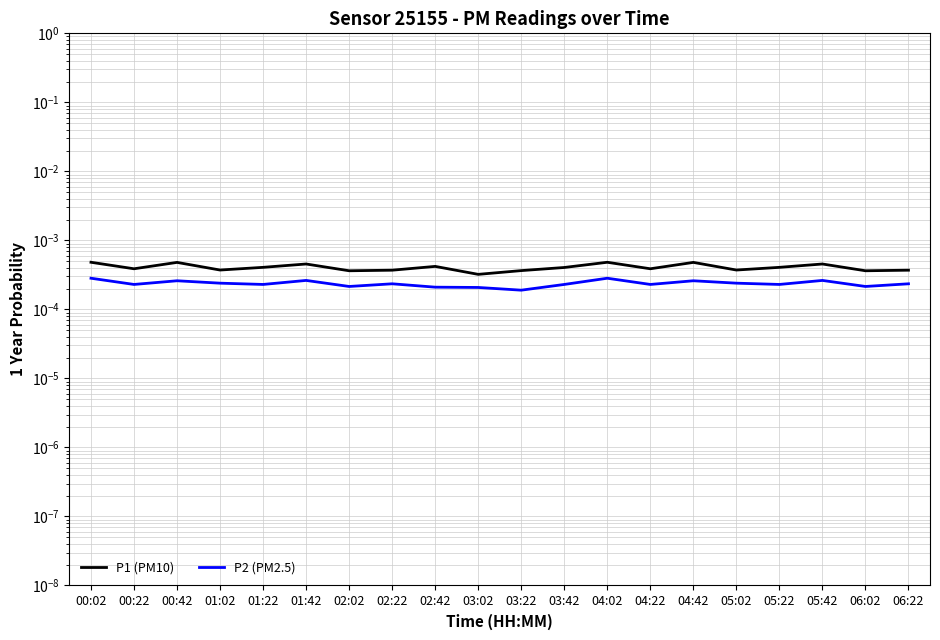

True or false: P1 (PM10) has more than 0 interior local peaks.

True